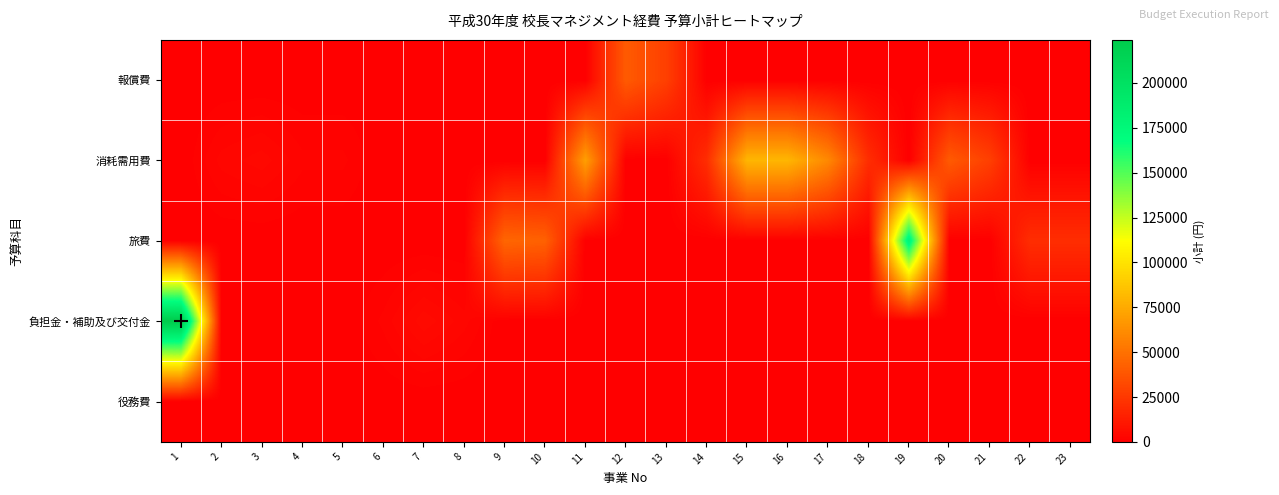

Rank the series at 23 from lowest to highest value.

報償費, 消耗需用費, 負担金・補助及び交付金, 役務費, 旅費